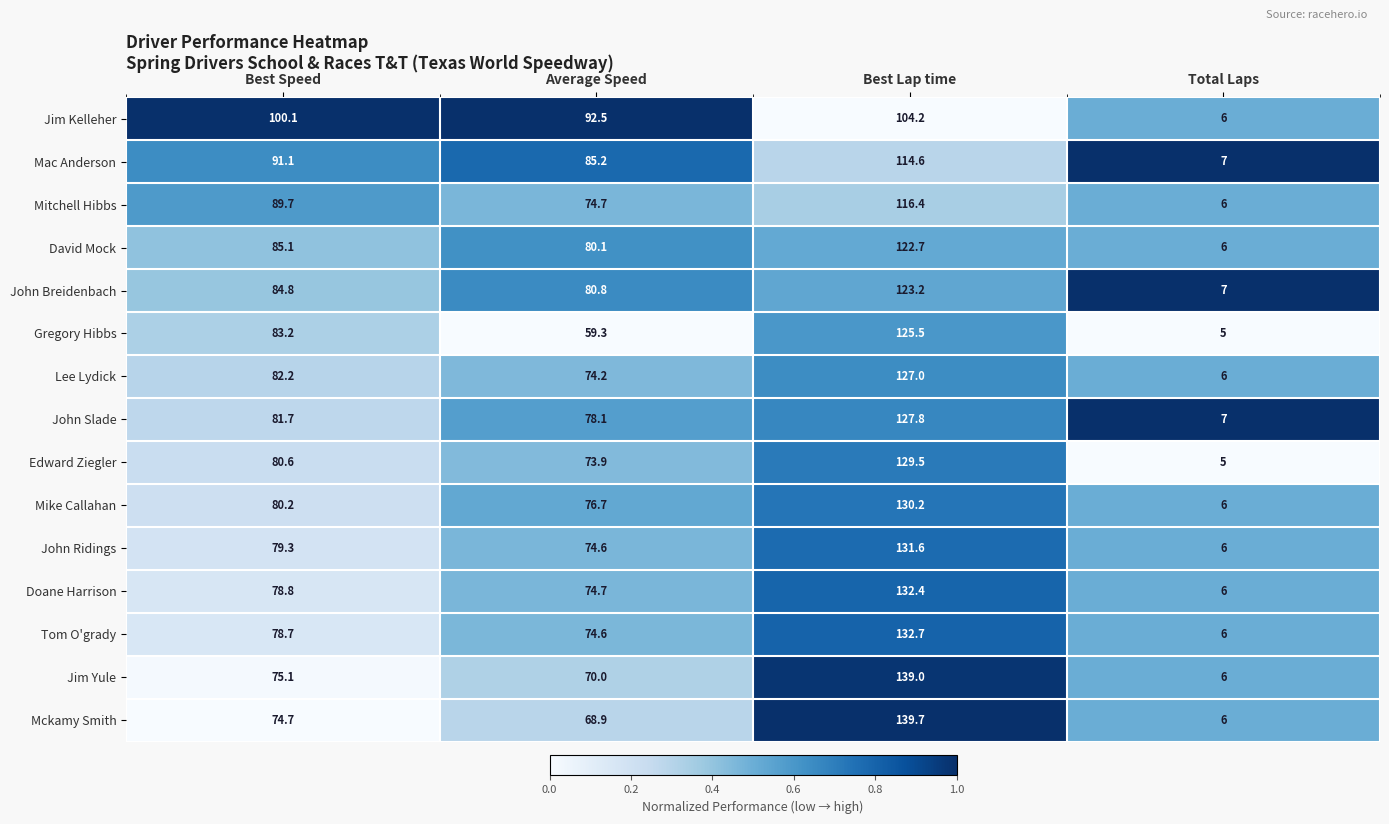

How many series are shown in this chart?

15